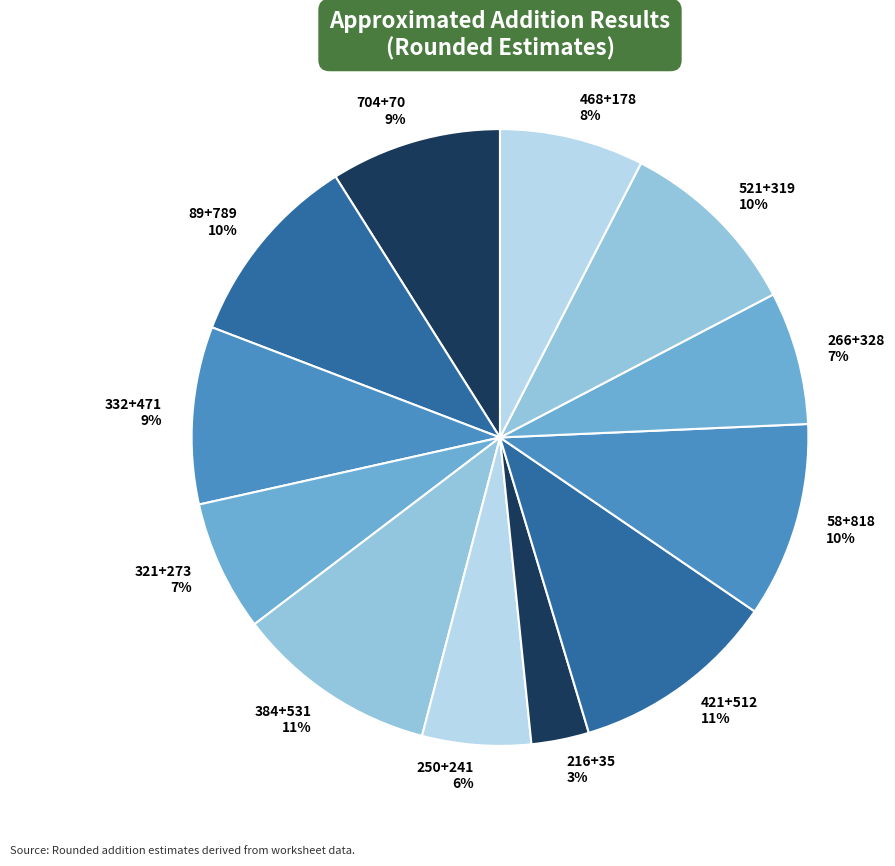

How many segments does this pie chart have?

12